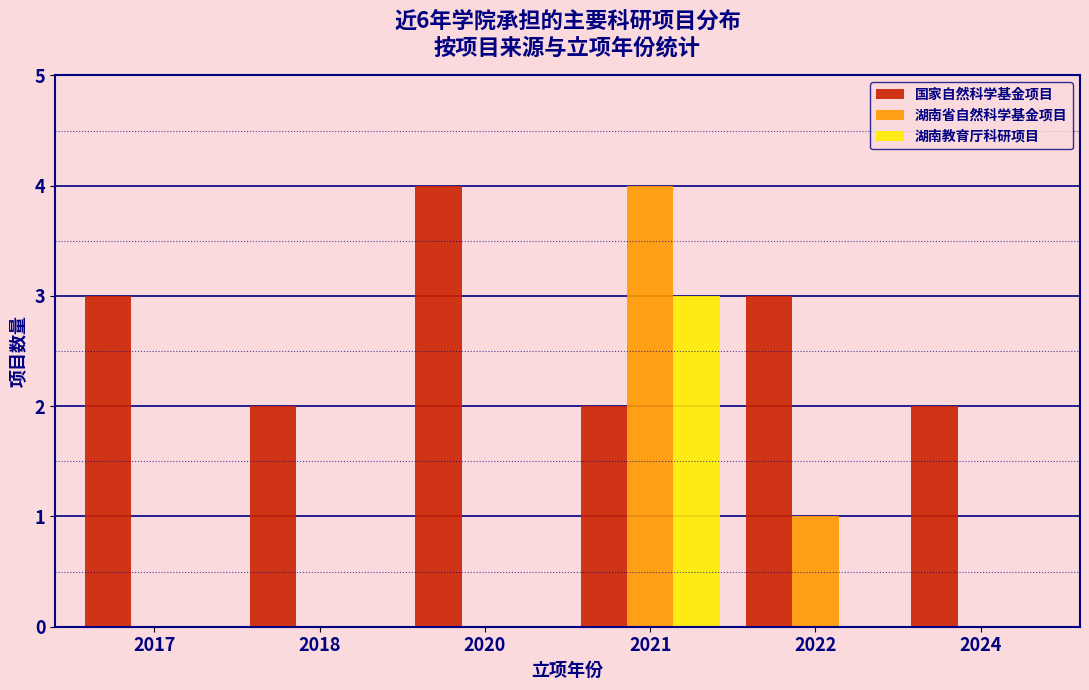

Reading right to left, list all the values displayed in this chart.

国家自然科学基金项目: 2024=2	2022=3	2021=2	2020=4	2018=2	2017=3
湖南省自然科学基金项目: 2024=0	2022=1	2021=4	2020=0	2018=0	2017=0
湖南教育厅科研项目: 2024=0	2022=0	2021=3	2020=0	2018=0	2017=0